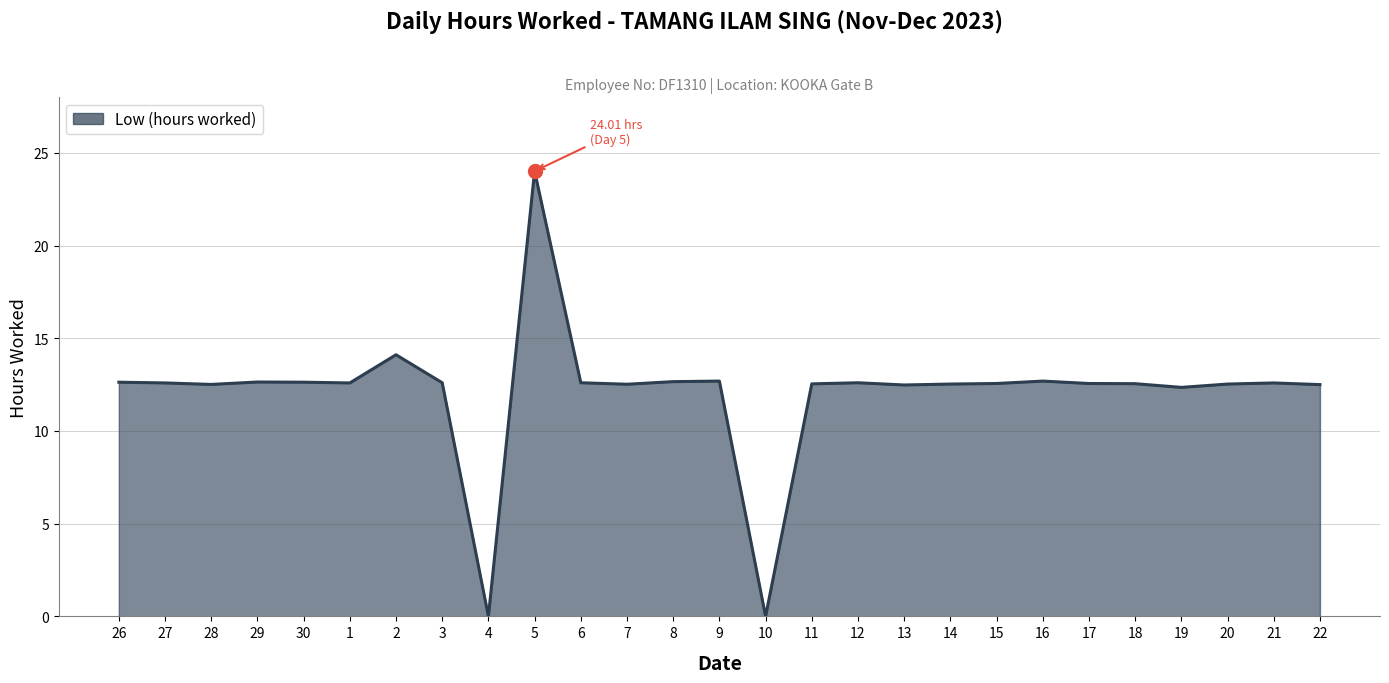

What is the maximum value shown in the chart?

24.0